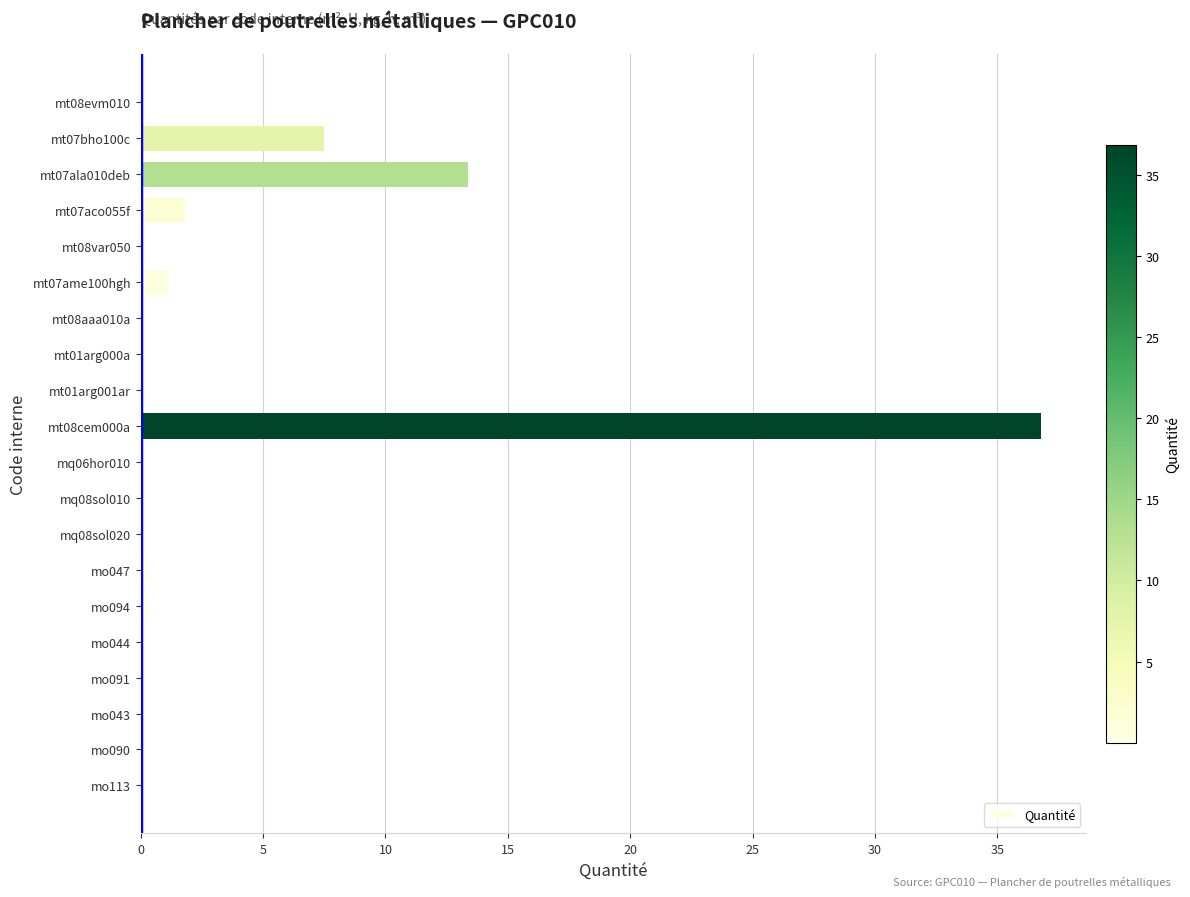

What is the sum of all values?

61.8